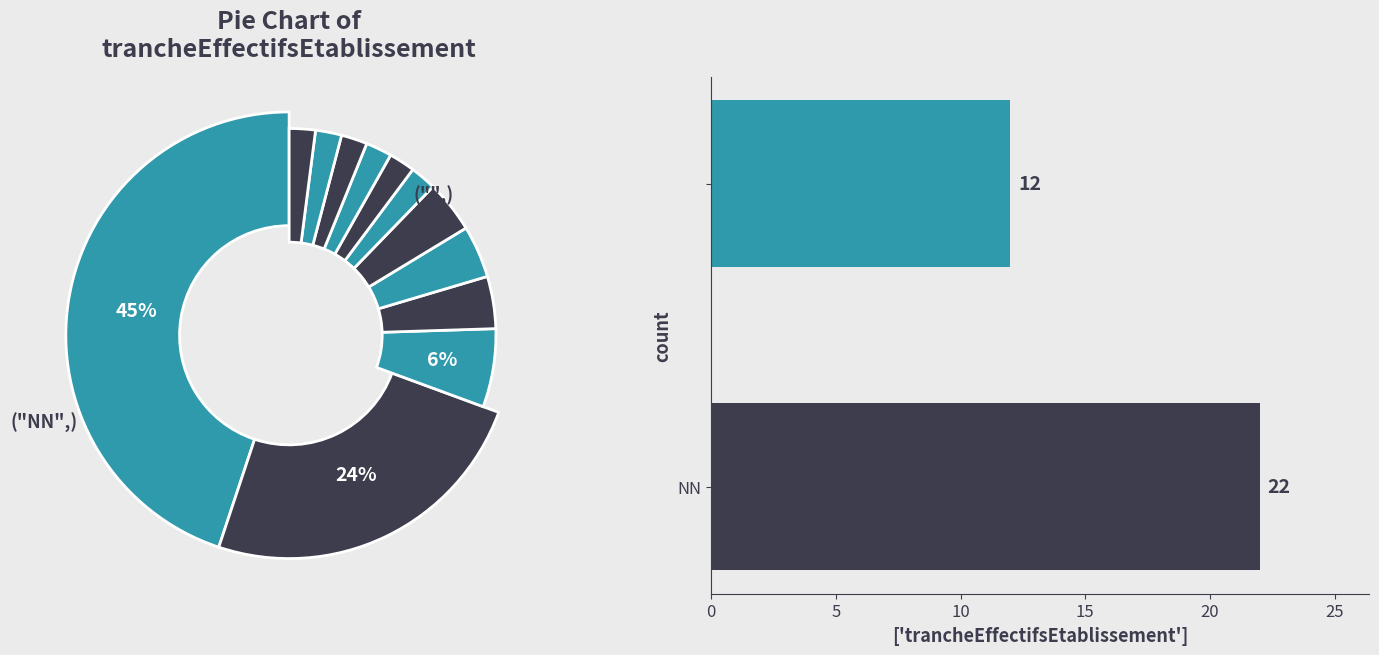

Is the sum of 21 and 11 greater than half?

No